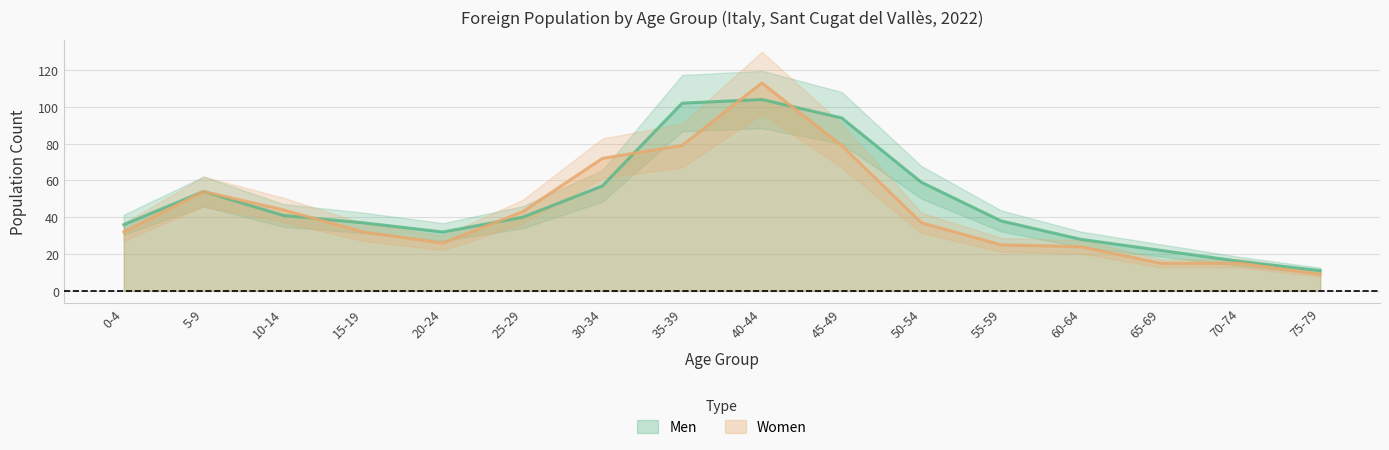

The value of Women at 5-9 is 54. True or false?

True